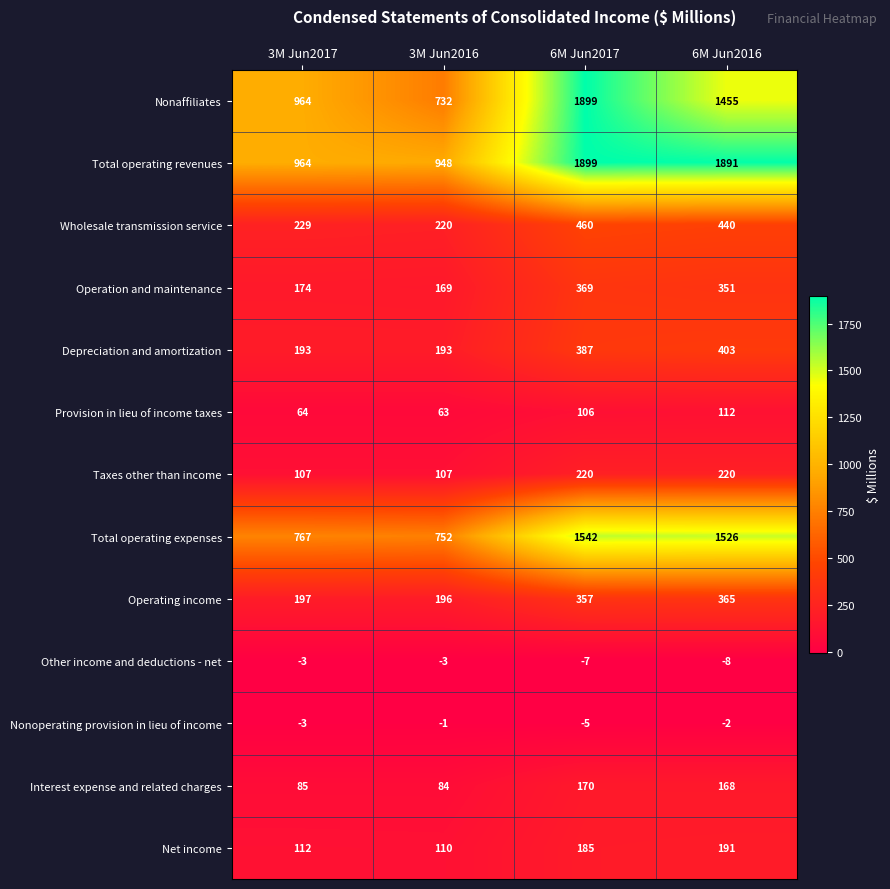

At how many categories does at least one series exceed 526?

4